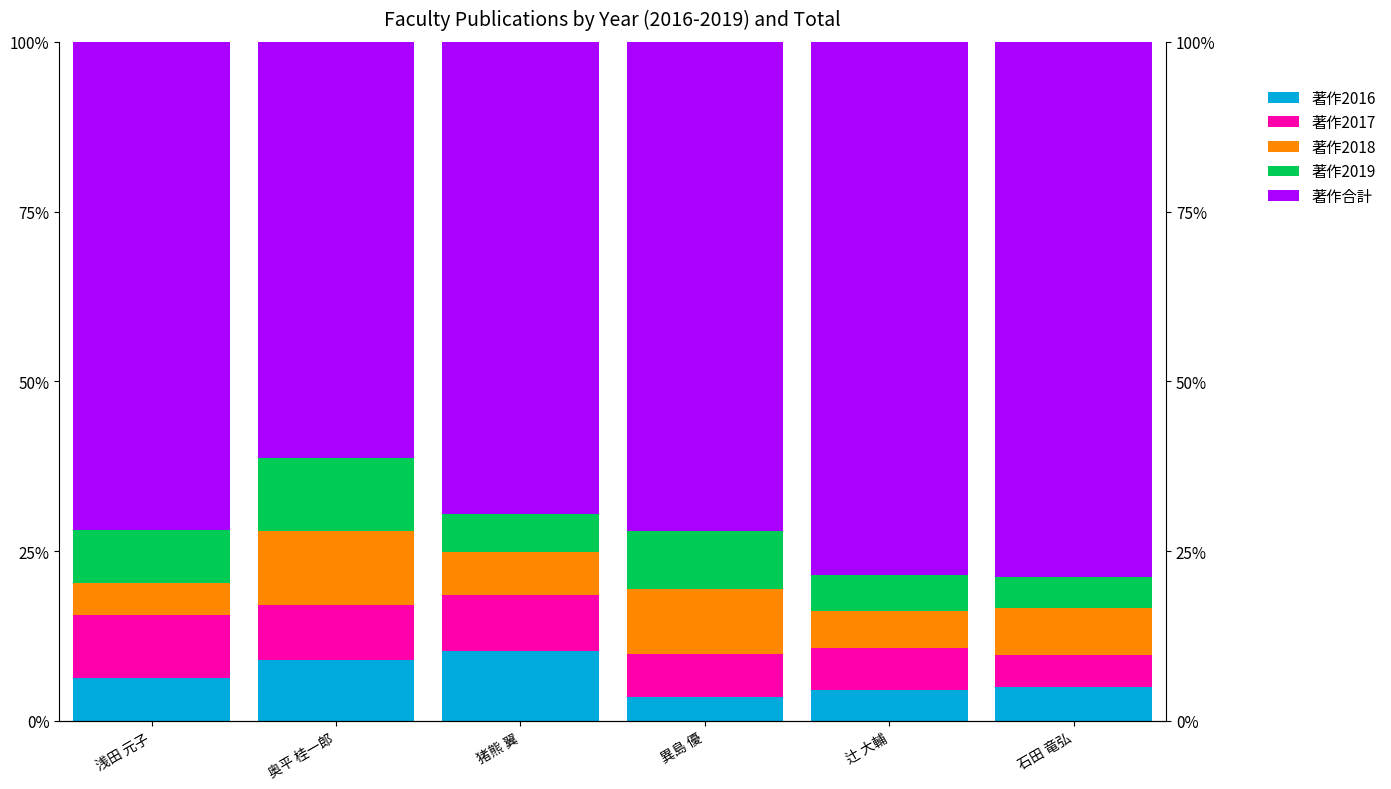

Between 浅田 元子 and 異島 優, which is larger?

浅田 元子